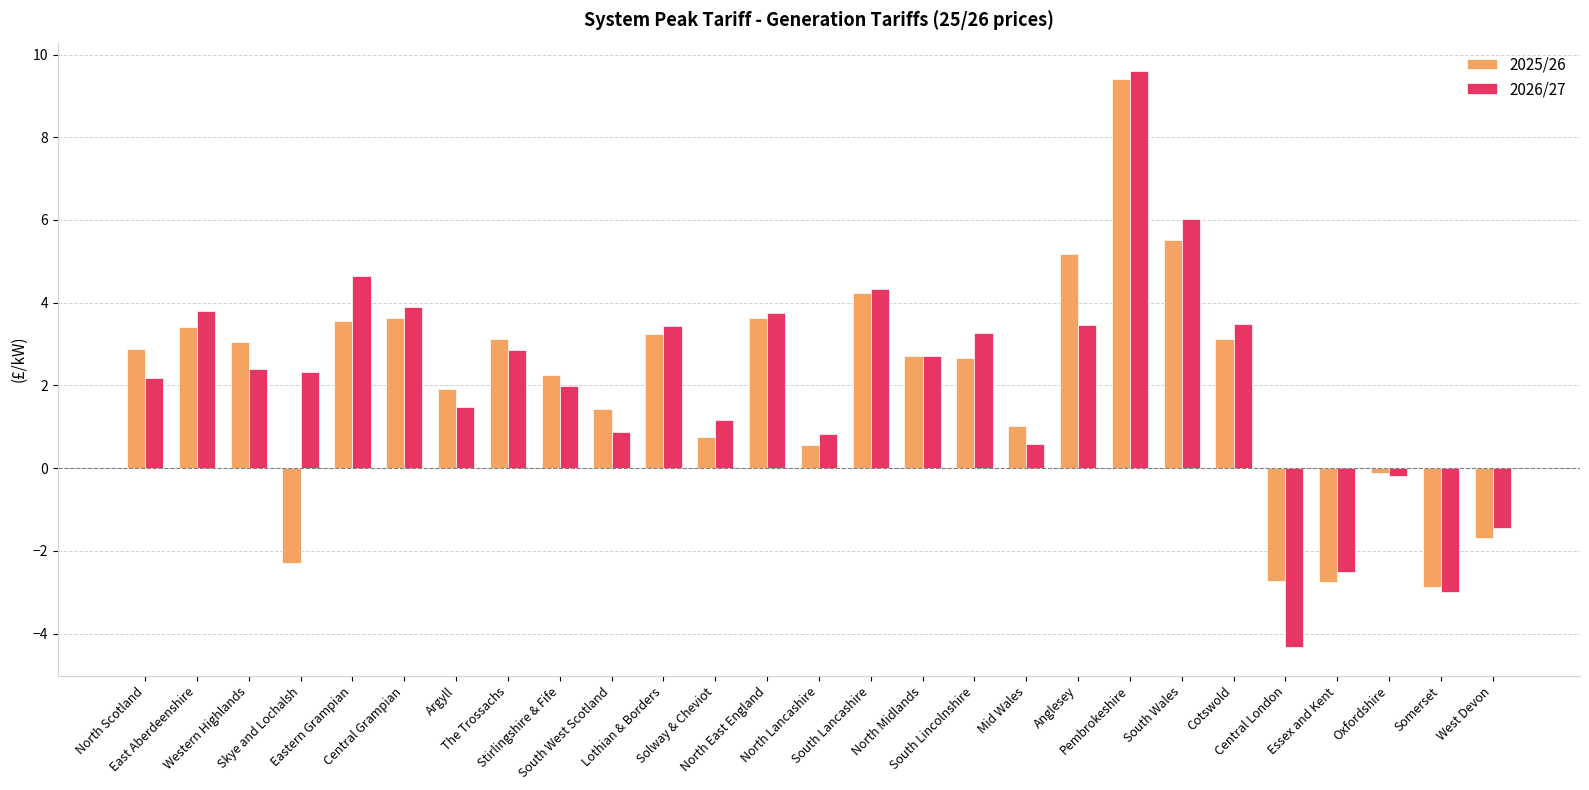

What is the minimum value for 2026/27?

-4.3